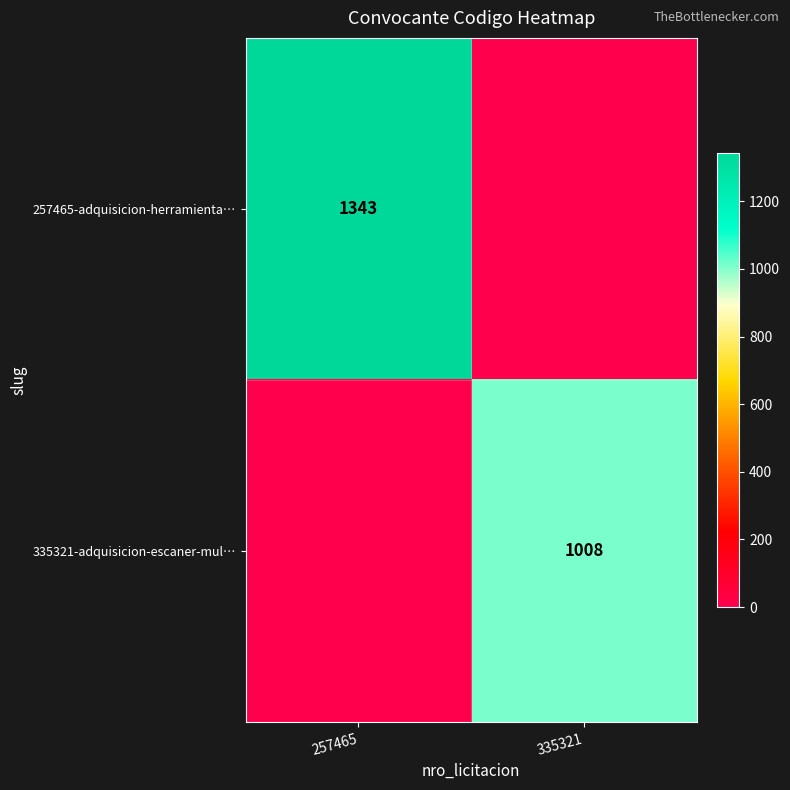

The value of 335321-adquisicion-escaner-mul… at 335321 is 1008. True or false?

True